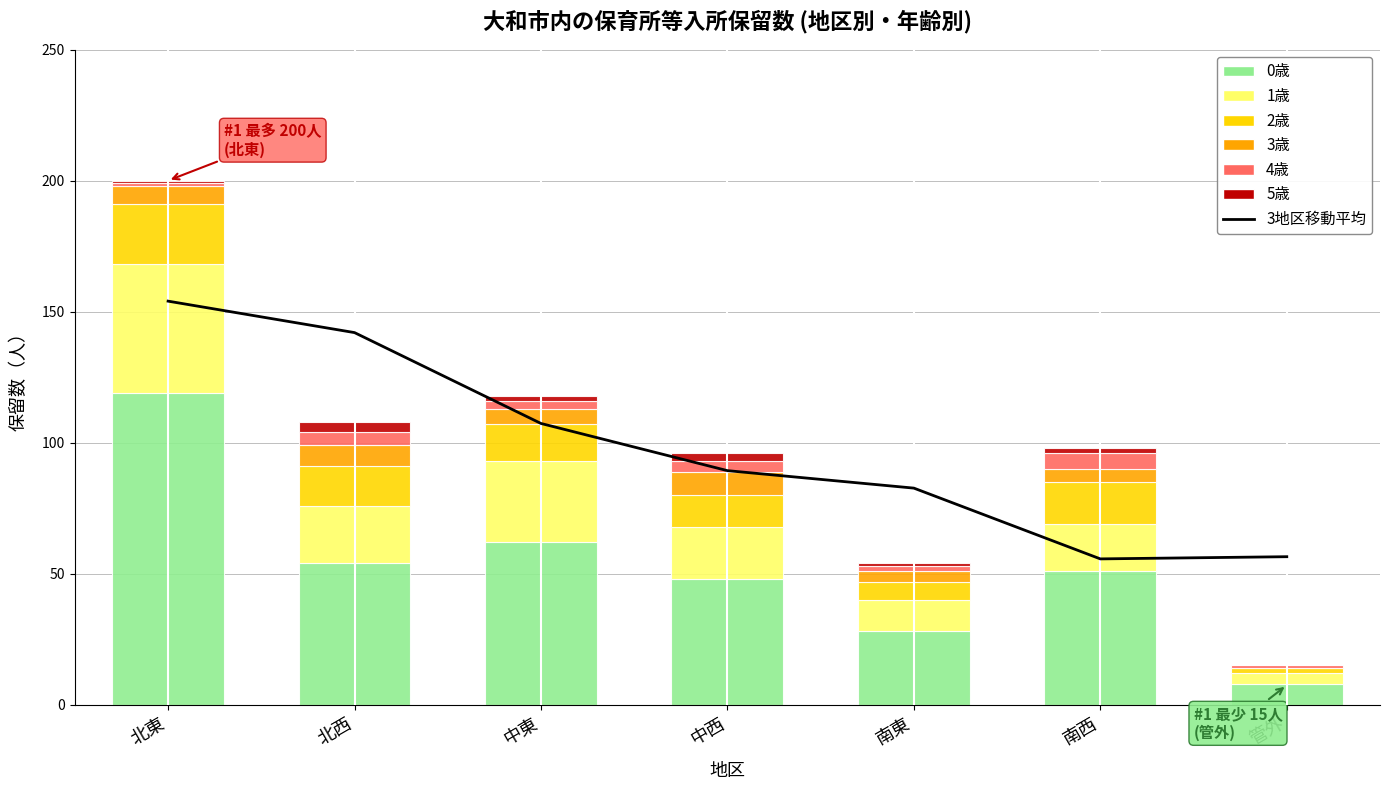

Is it true that 2歳 equals 14 at 中東?

True